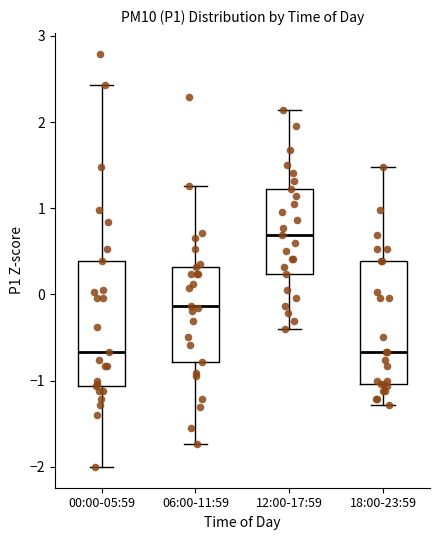

Where is the upper edge of the box for 18:00-23:59 on the y-axis? The values are not printed on the chart, so give them approximately, as read against the axis.

0.4